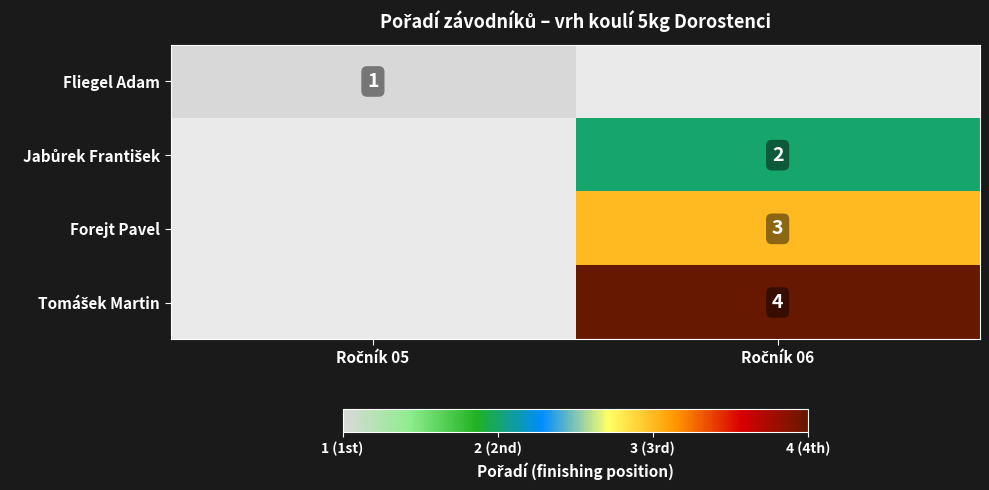

The value of Forejt Pavel at Ročník 06 is 3.0. True or false?

True